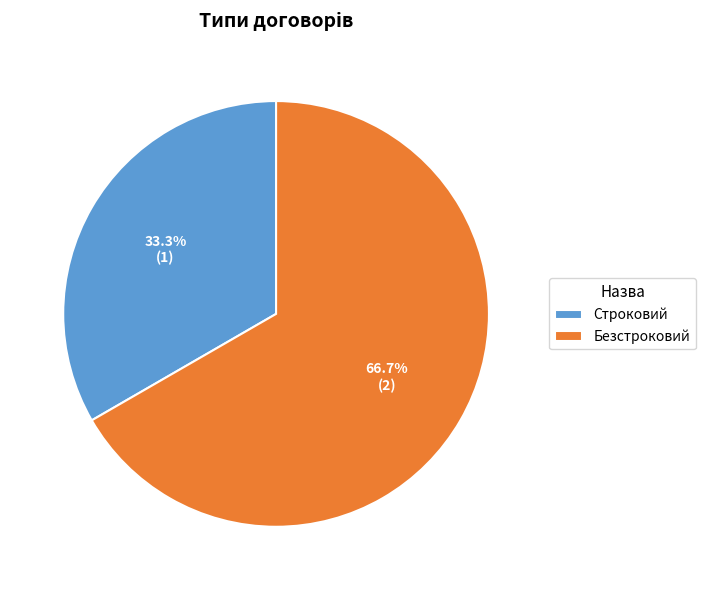

To the nearest percent, what is the combined percentage of Безстроковий and Строковий?

100%